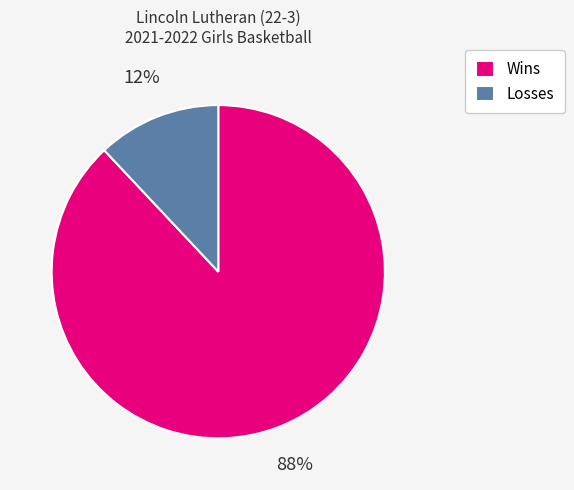

Is it true that Wins is 75% of the pie?

False